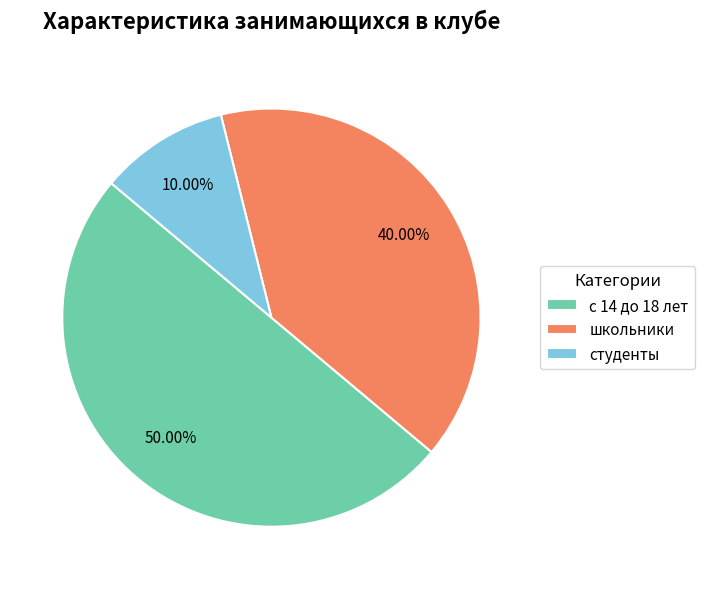

Rank the categories by value from highest to lowest.

с 14 до 18 лет, школьники, студенты